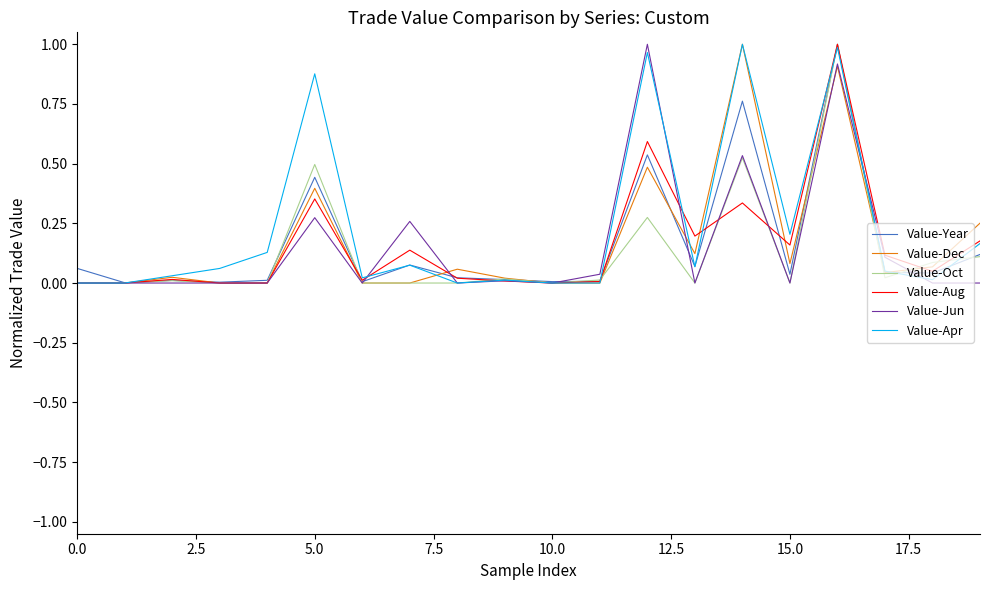

What are all the series names shown in the legend?

Value-Year, Value-Dec, Value-Oct, Value-Aug, Value-Jun, Value-Apr